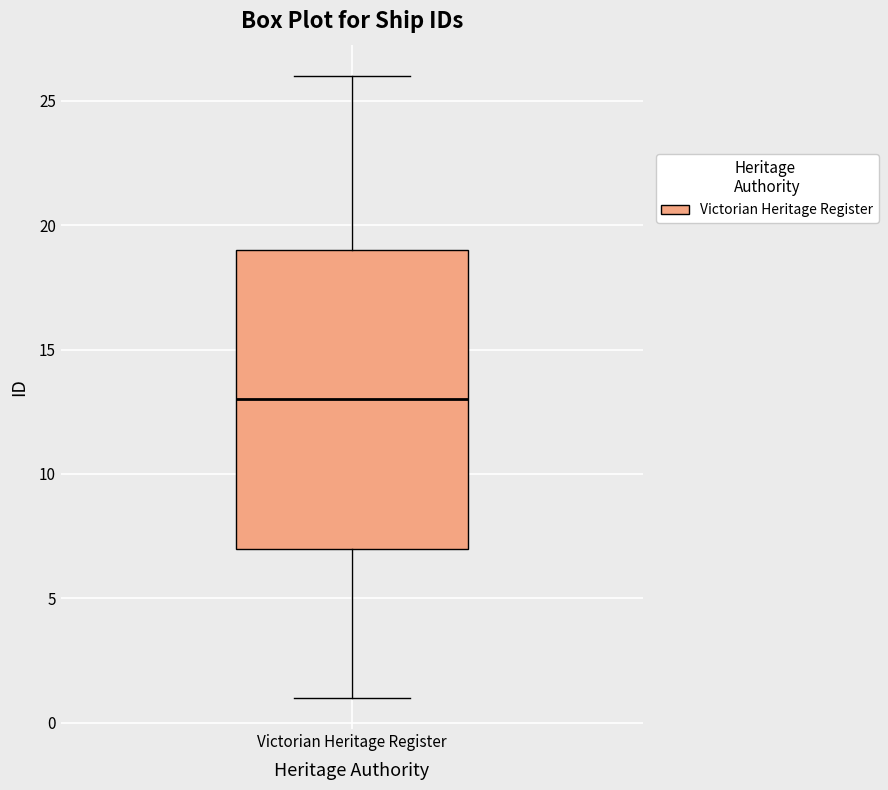

Where does the median line of the box for Victorian Heritage Register sit on the y-axis? The values are not printed on the chart, so give them approximately, as read against the axis.

13